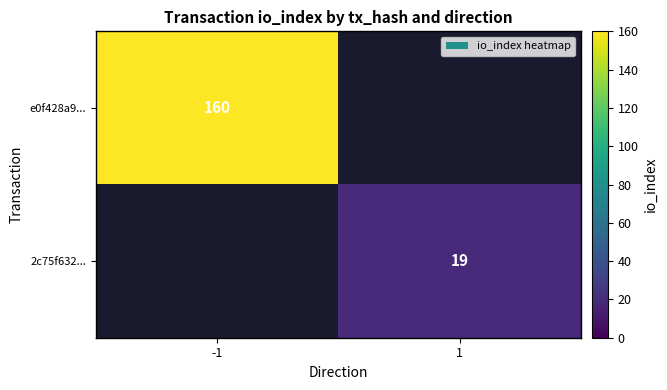

The e0f428a9... series shows 238 at -1. True or false?

False